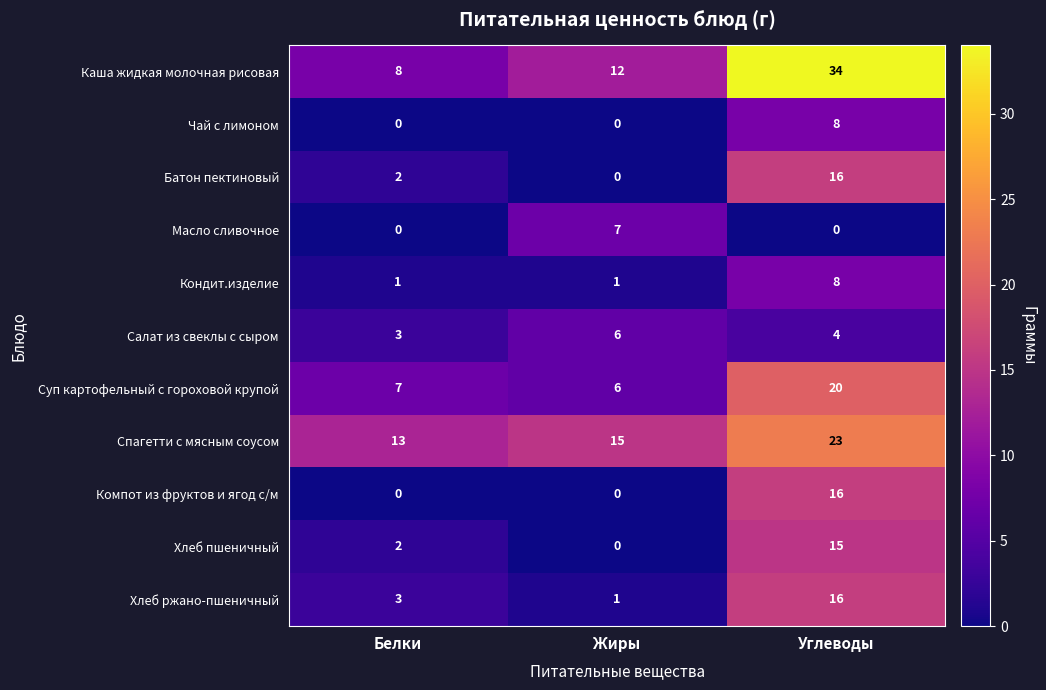

List the labels in order of Каша жидкая молочная рисовая value, smallest first.

Белки, Жиры, Углеводы